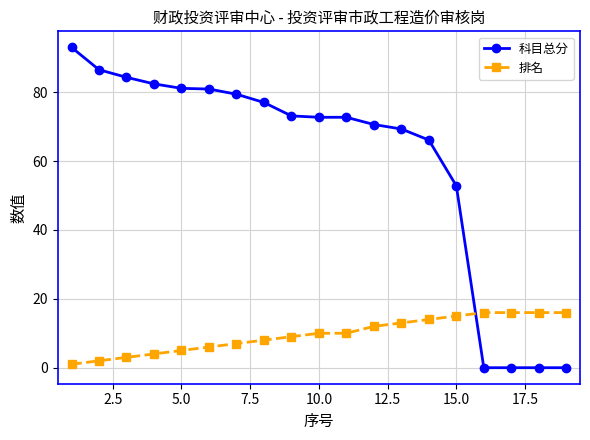

How many data points in 科目总分 are less than 72?

8